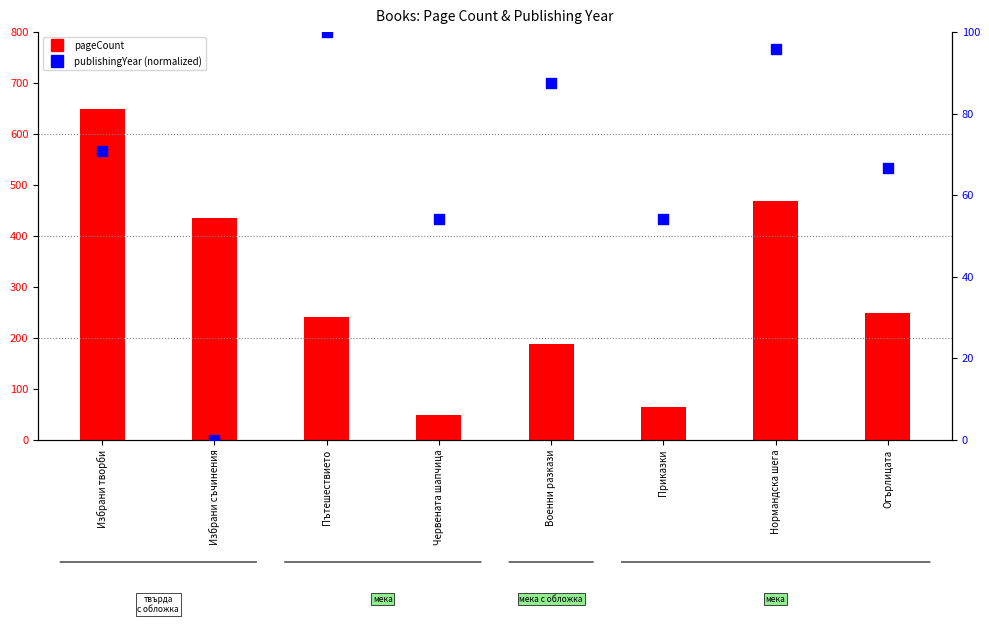

Which series has the widest spread of Y values?

pageCount